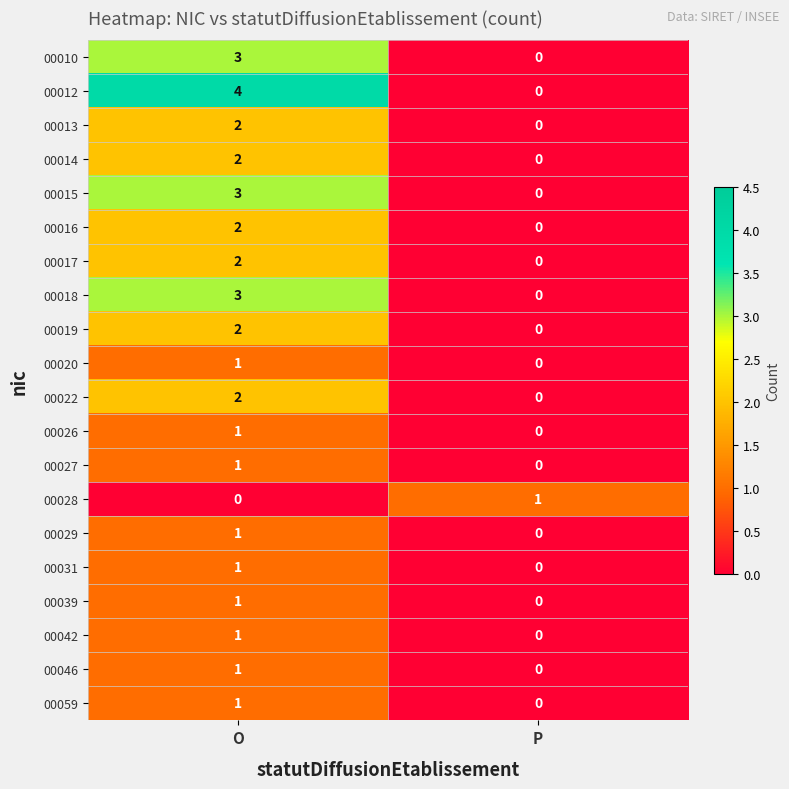

List the labels in order of 00059 value, smallest first.

P, O